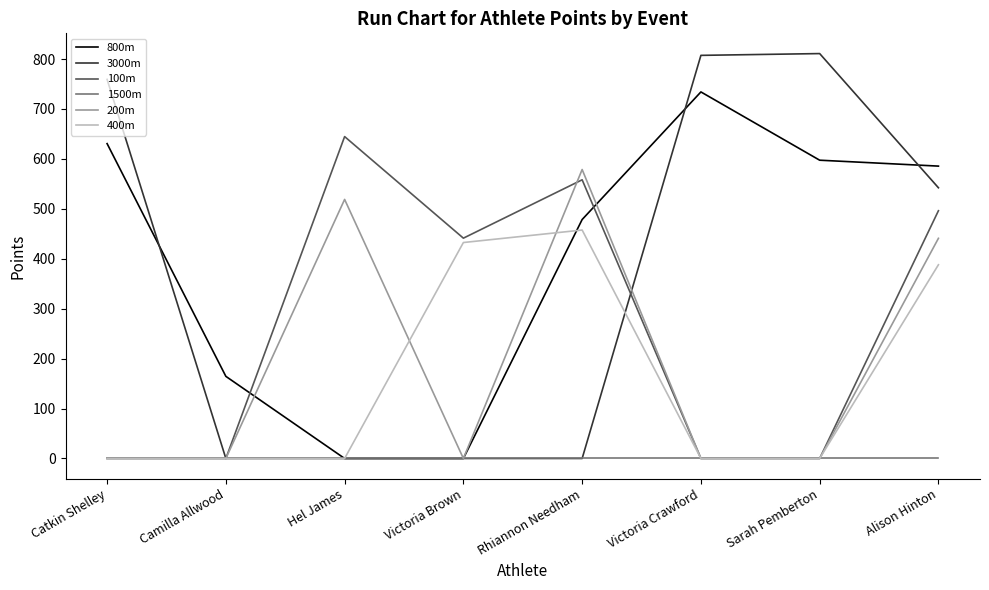

Rank the series by their maximum value, from lowest to highest.

1500m, 400m, 200m, 100m, 800m, 3000m